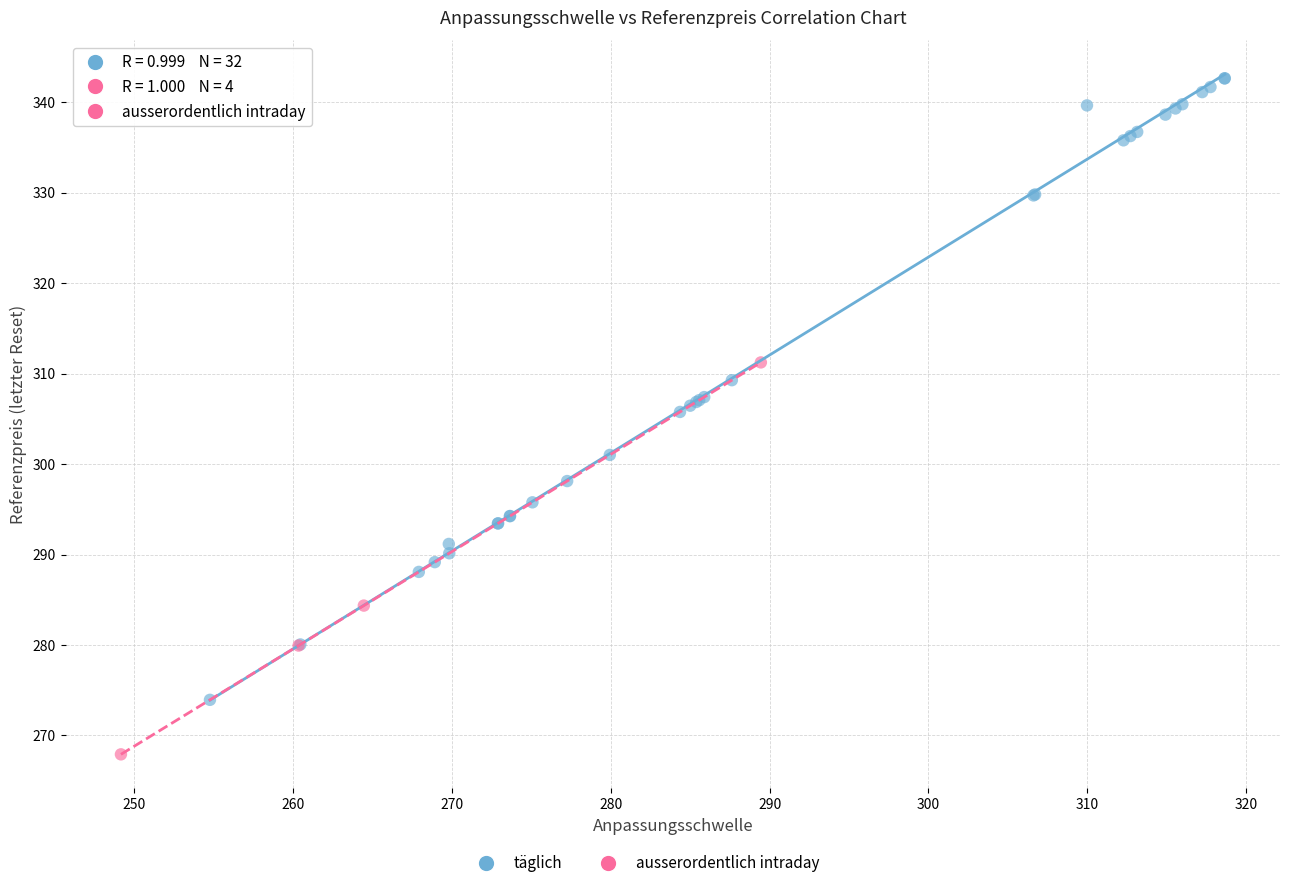

Which series has the largest Y range (max minus min)?

täglich